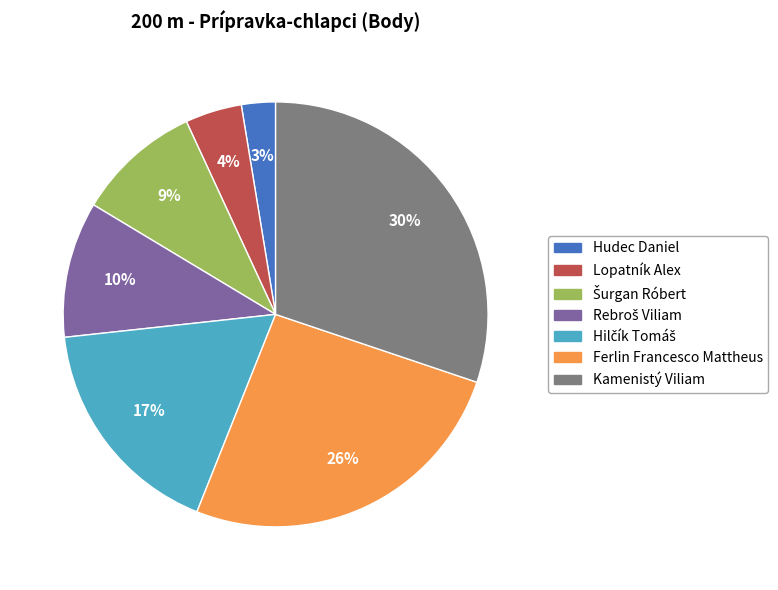

Does any single category account for the majority?

No